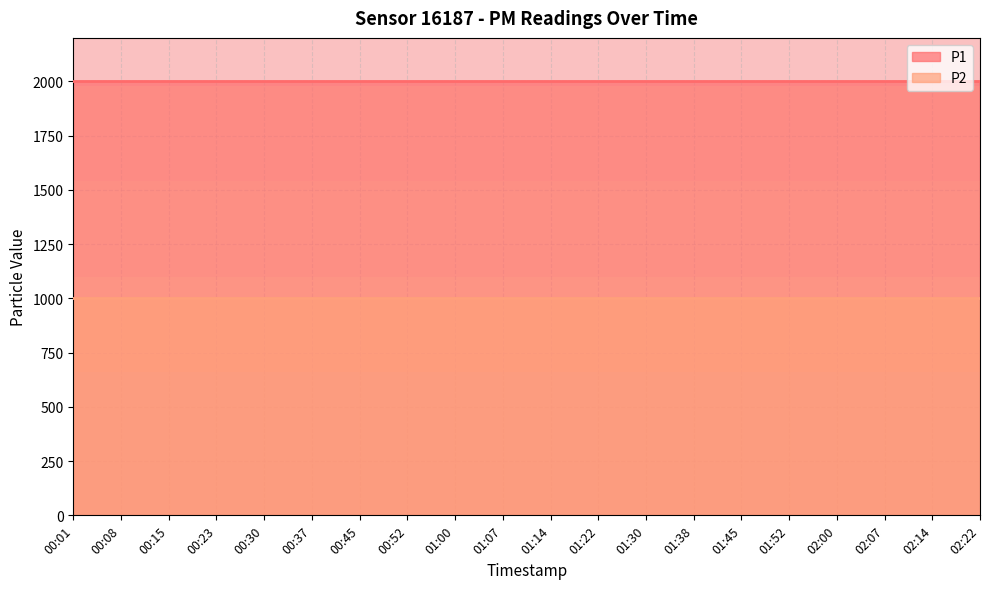

How many lines are shown in the chart?

2